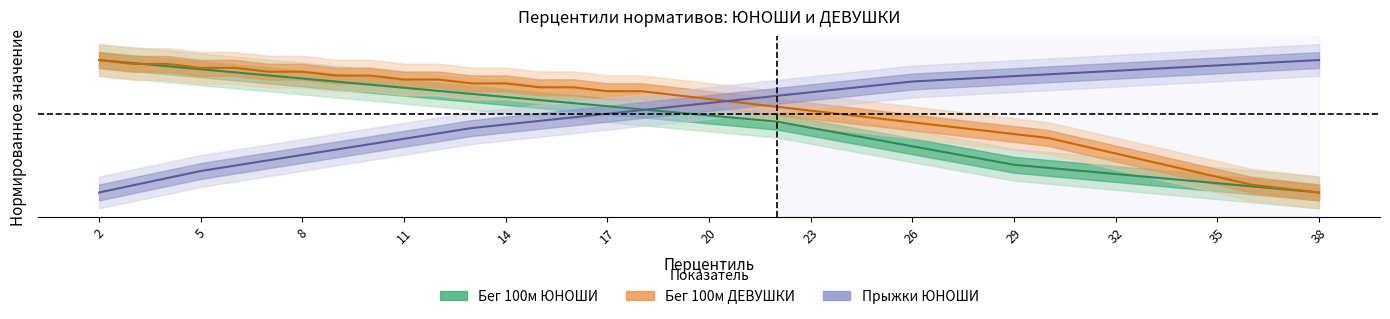

How many series are shown in this chart?

3